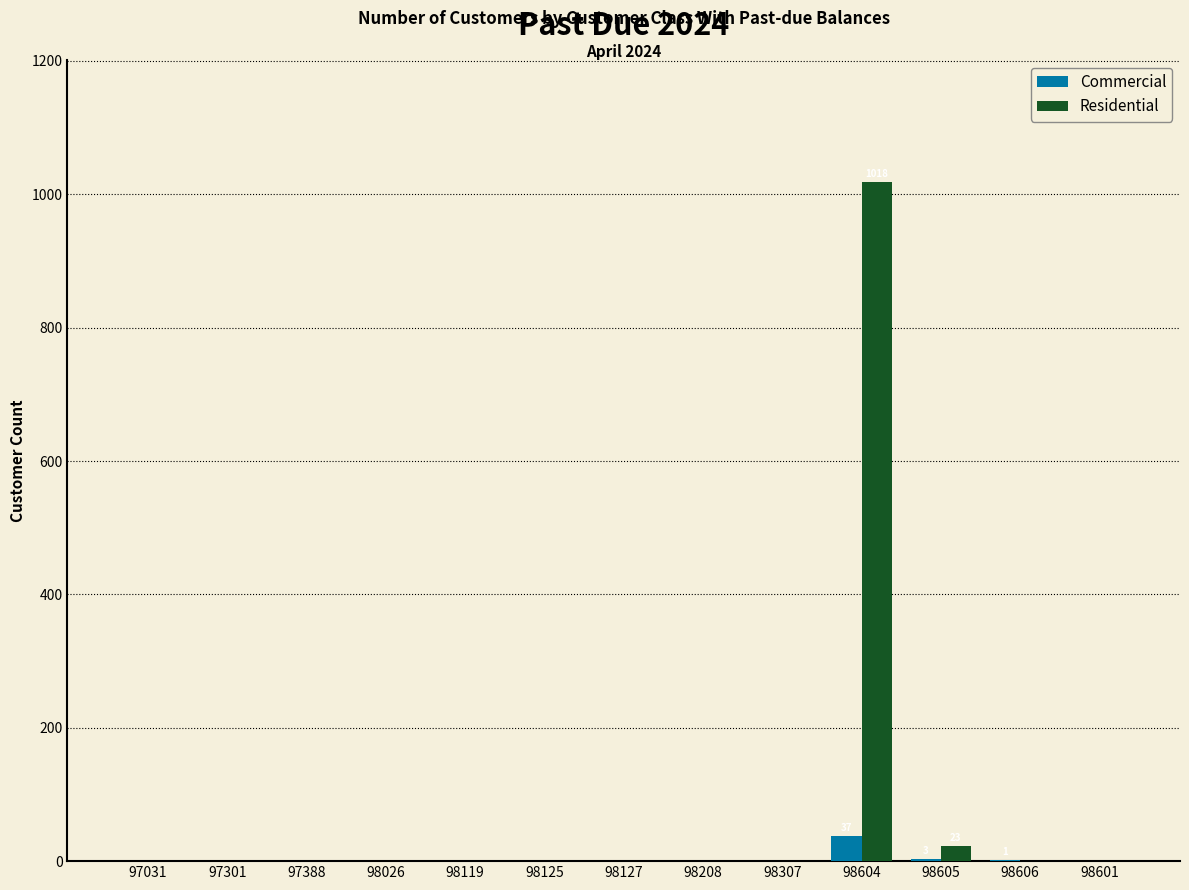

True or false: Residential has a value of -350 at 98606.

False